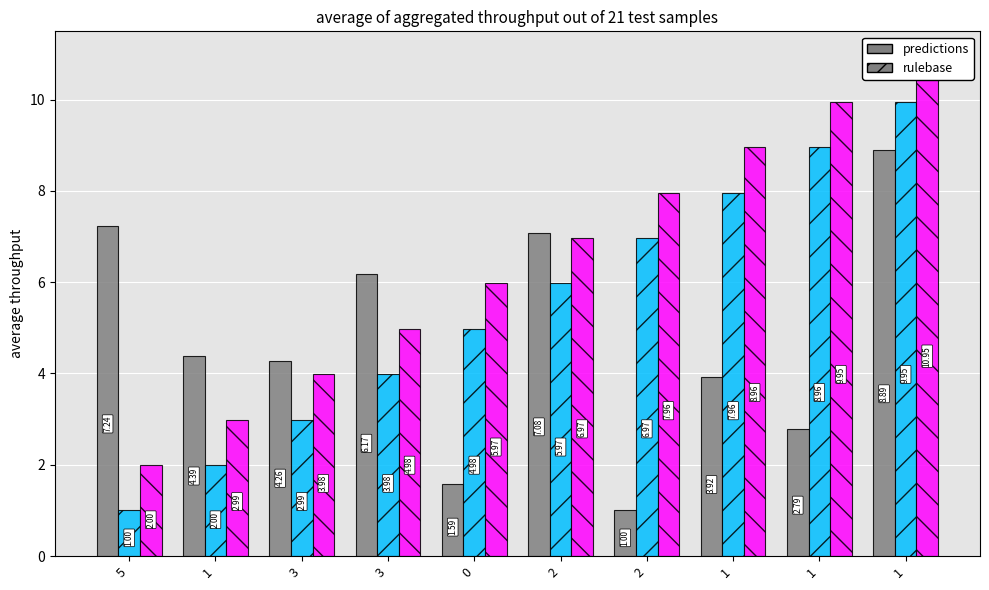

Reading right to left, what are all the values shown in this chart?

col_0: 8.9	2.8	3.9	1.0	7.1	1.6	6.2	4.3	4.4	7.2
col_2: 10.0	9.0	8.0	7.0	6.0	5.0	4.0	3.0	2.0	1.0
col_3: 10.9	10.0	9.0	8.0	7.0	6.0	5.0	4.0	3.0	2.0